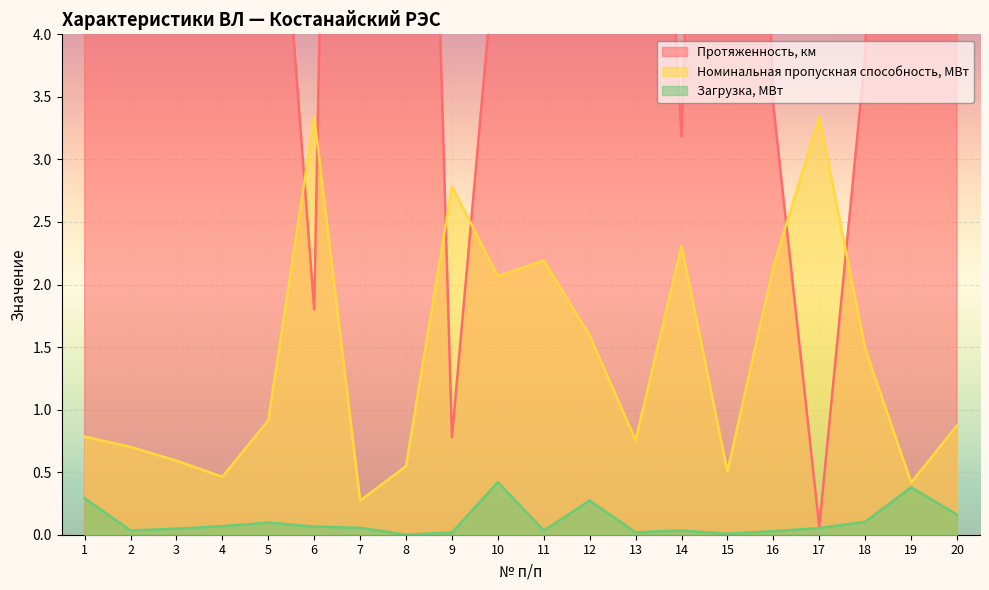

What is the greatest value displayed?

21.0